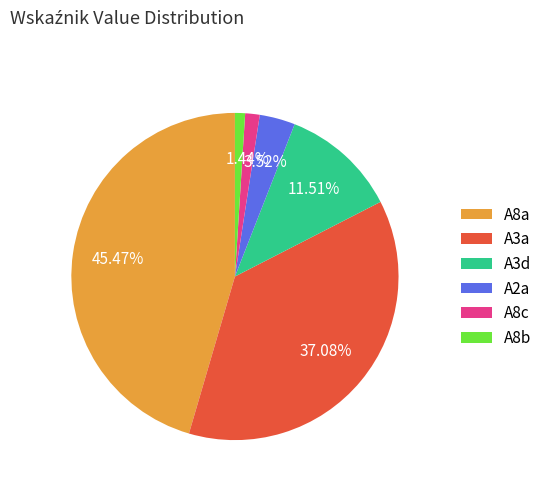

Combined, do A8b and A8a account for over 50%?

No